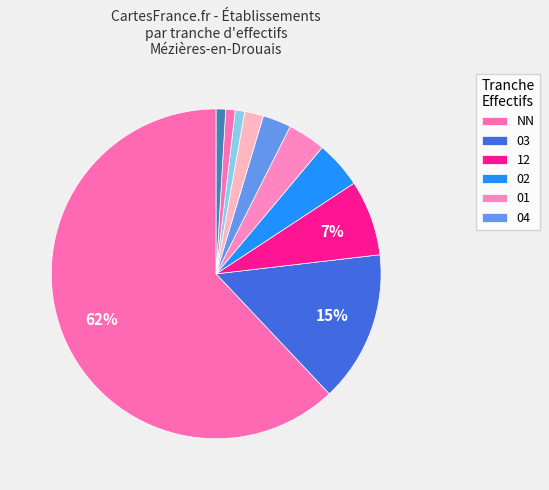

Is there any slice that represents more than half of the pie?

Yes